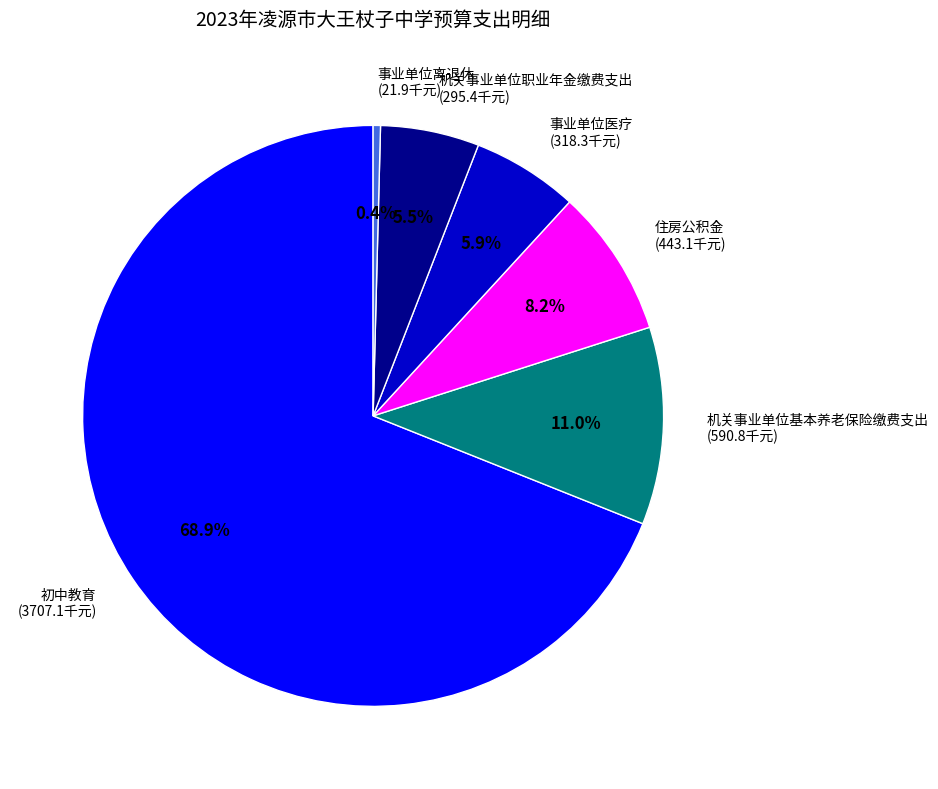

Which slice is the smallest?

事业单位离退休